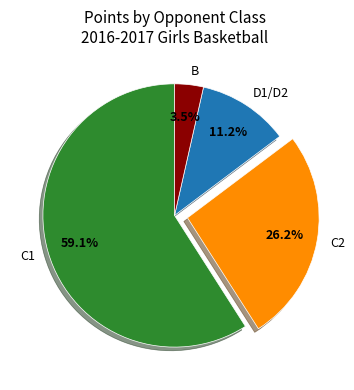

Between C2 and D1/D2, which is larger?

C2